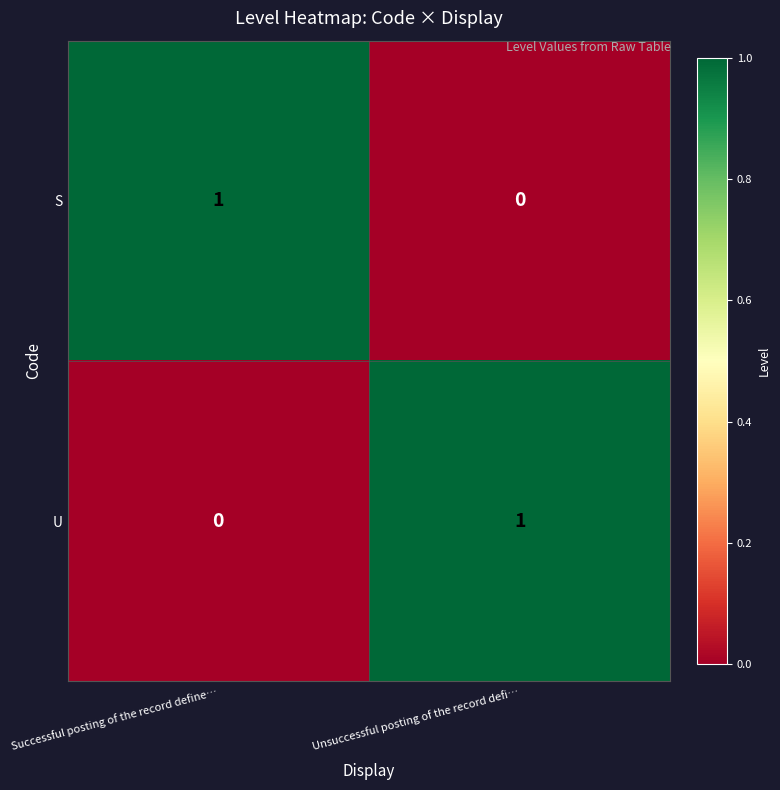

Reading left to right, extract all data points from this chart.

S: 1	0
U: 0	1